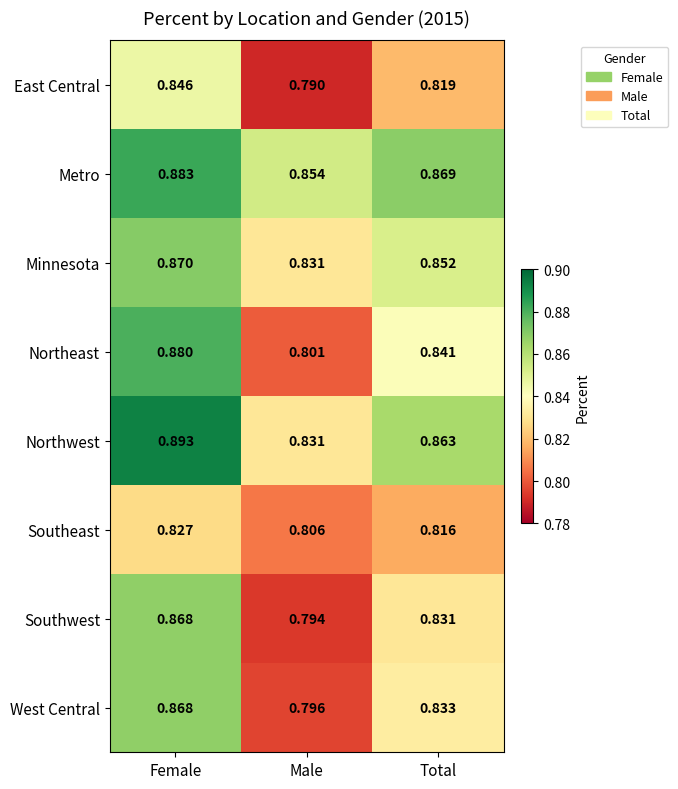

At how many categories does at least one series exceed 0?

3